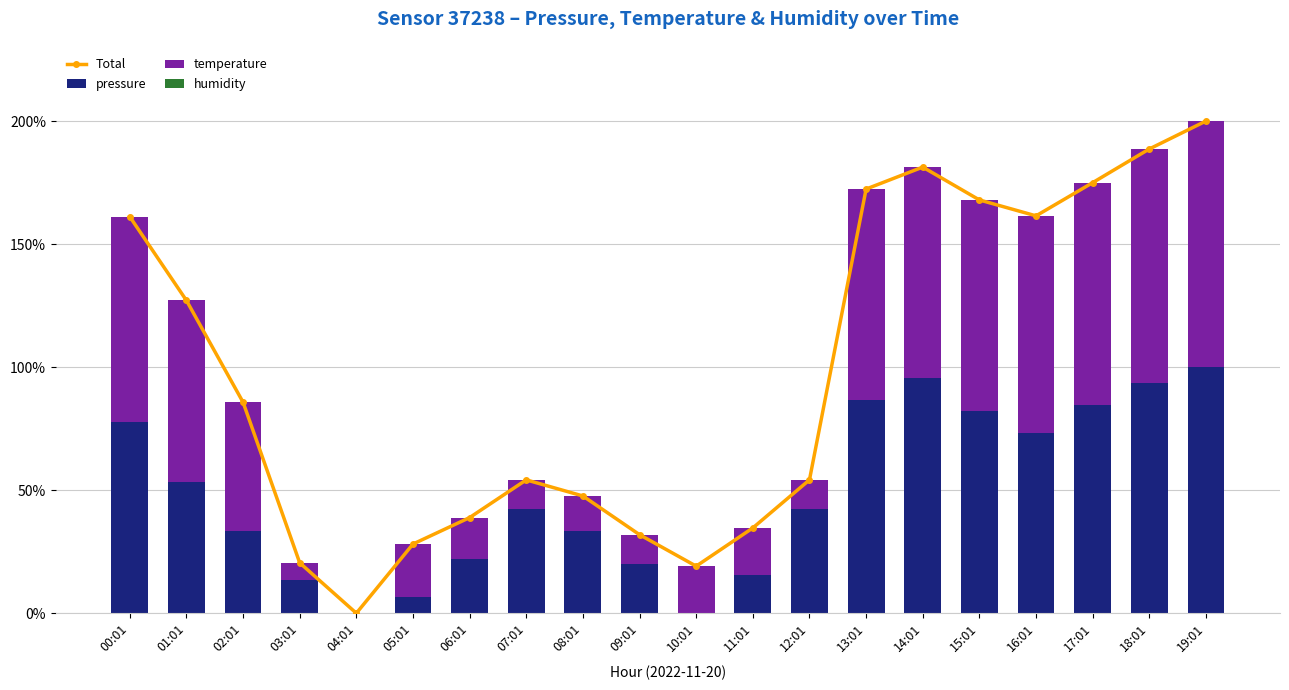

What is the difference between the second highest and minimum values in the temperature series?

1.0